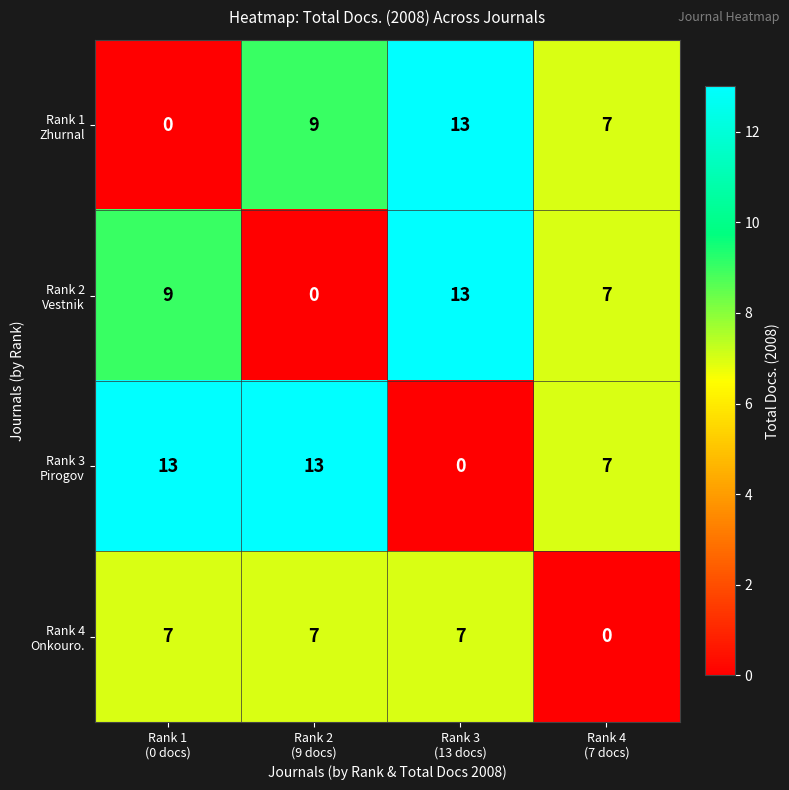

At how many categories does at least one series exceed 0?

4